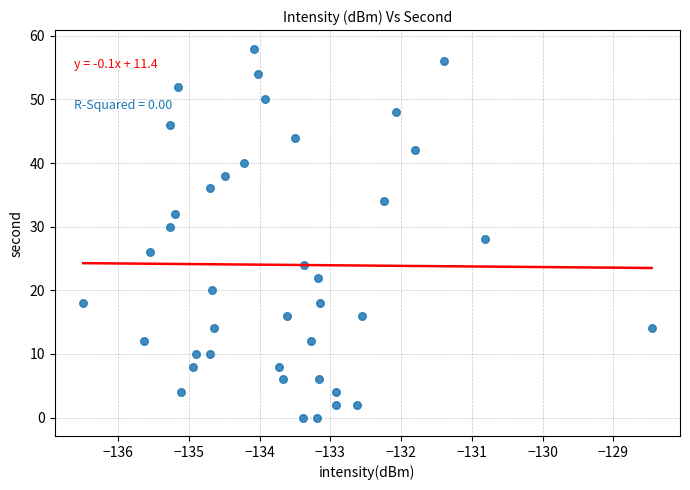

What is the range of Y values (max minus min)?

58